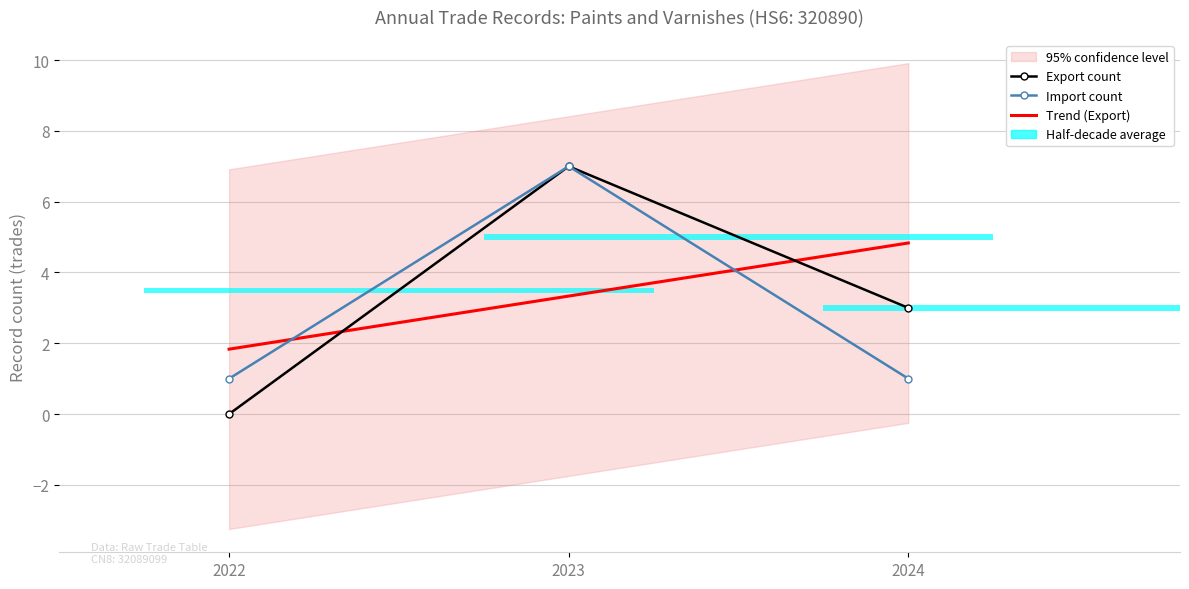

At 2022, list the series in order from smallest to largest.

Export count, Import count, Trend (Export)